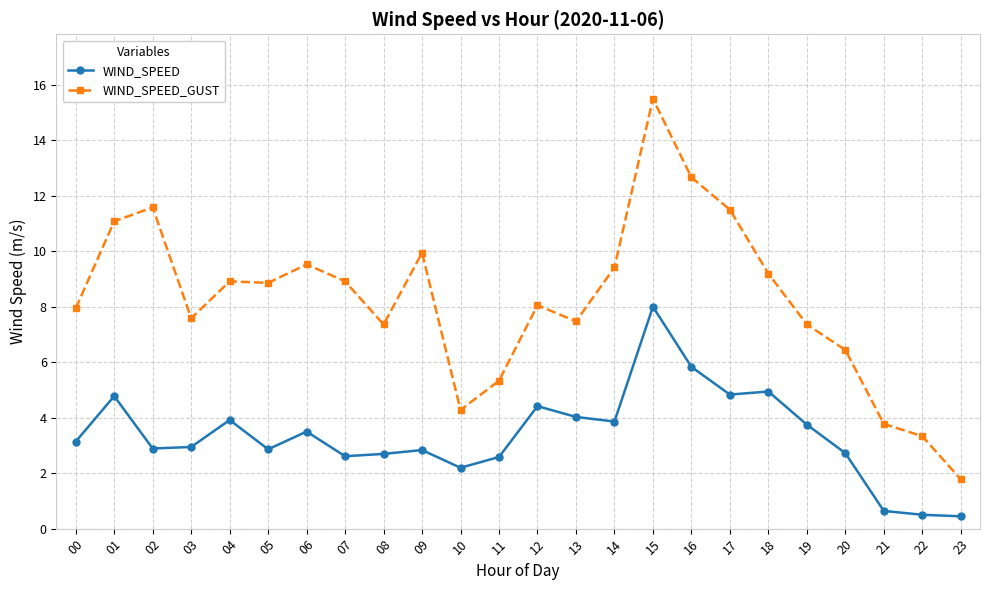

What is the value of the WIND_SPEED_GUST point at the 24th from the left?

1.8